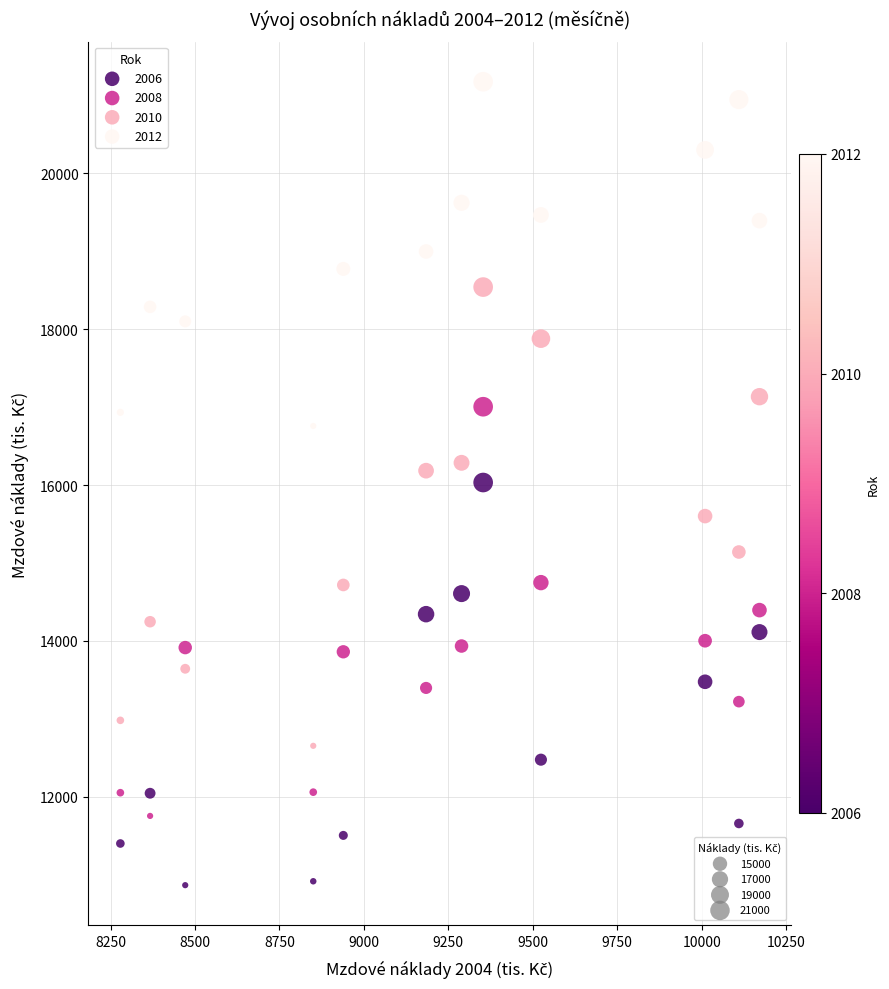

Across all data points, what is the range of X values (max minus min)?

1892